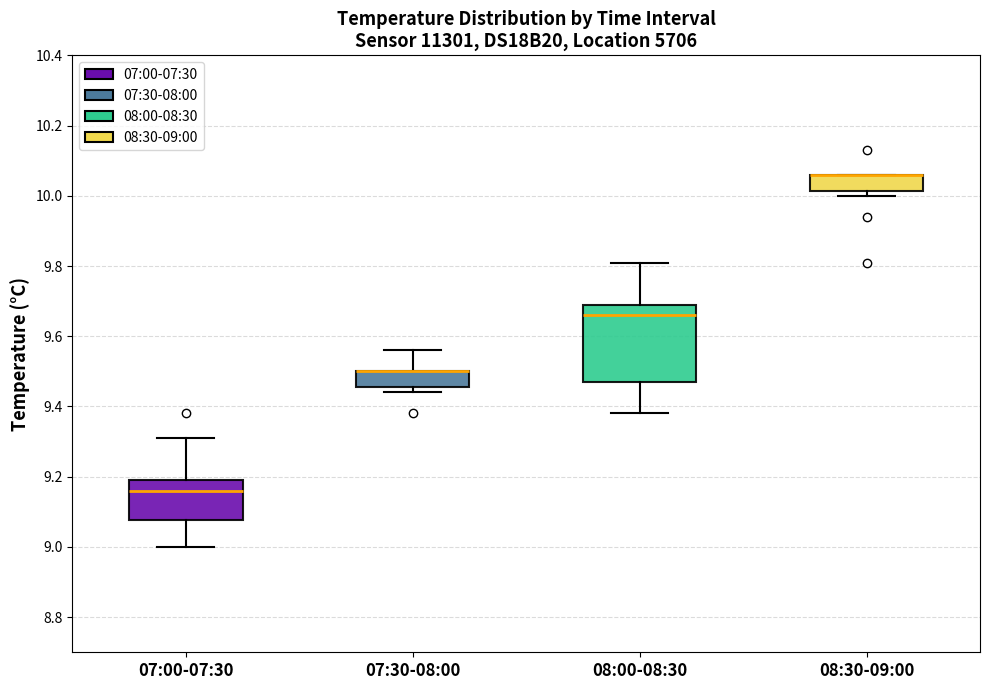

Reading left to right, read every box against the y-axis: the position of its median line, the range the box covers, and the ends of its whiskers. The values are not printed on the chart, so give them approximately, as read against the axis.

07:00-07:30: median 9.16, box 9.08 to 9.20, whiskers 9.00 to 9.32
07:30-08:00: median 9.50 (drawn on the box's upper edge), box 9.46 to 9.50, whiskers 9.44 to 9.56
08:00-08:30: median 9.66, box 9.48 to 9.70, whiskers 9.38 to 9.82
08:30-09:00: median 10.06 (drawn on the box's upper edge), box 10.02 to 10.06, whiskers 10.00 to 10.06